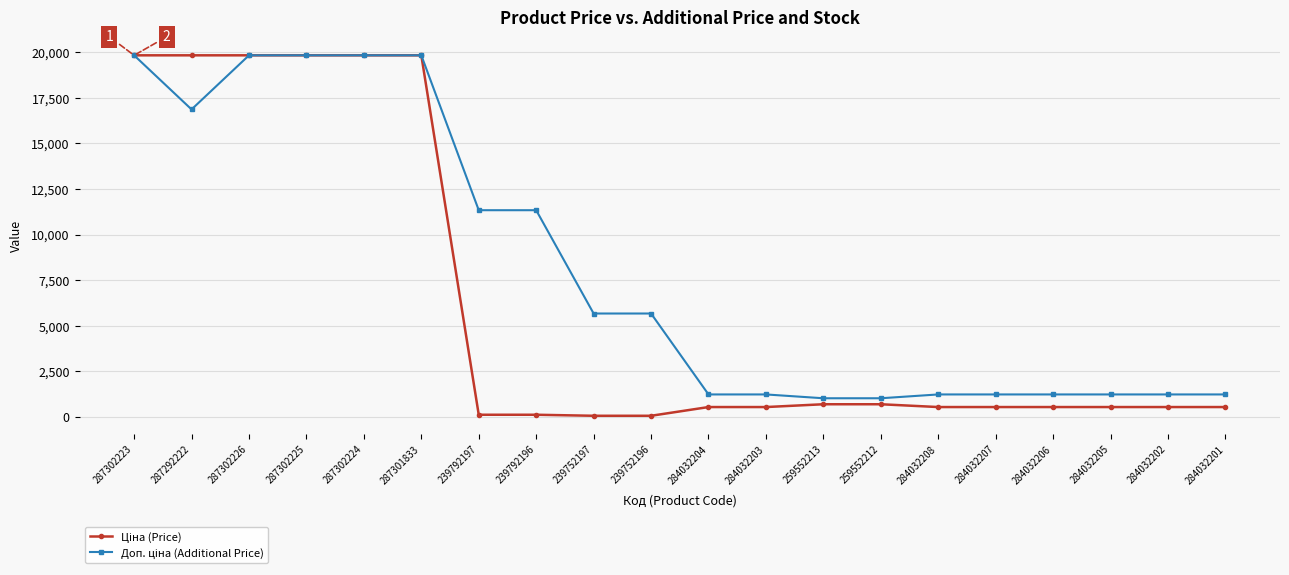

What is the label of the 15th point from the right?

287301833